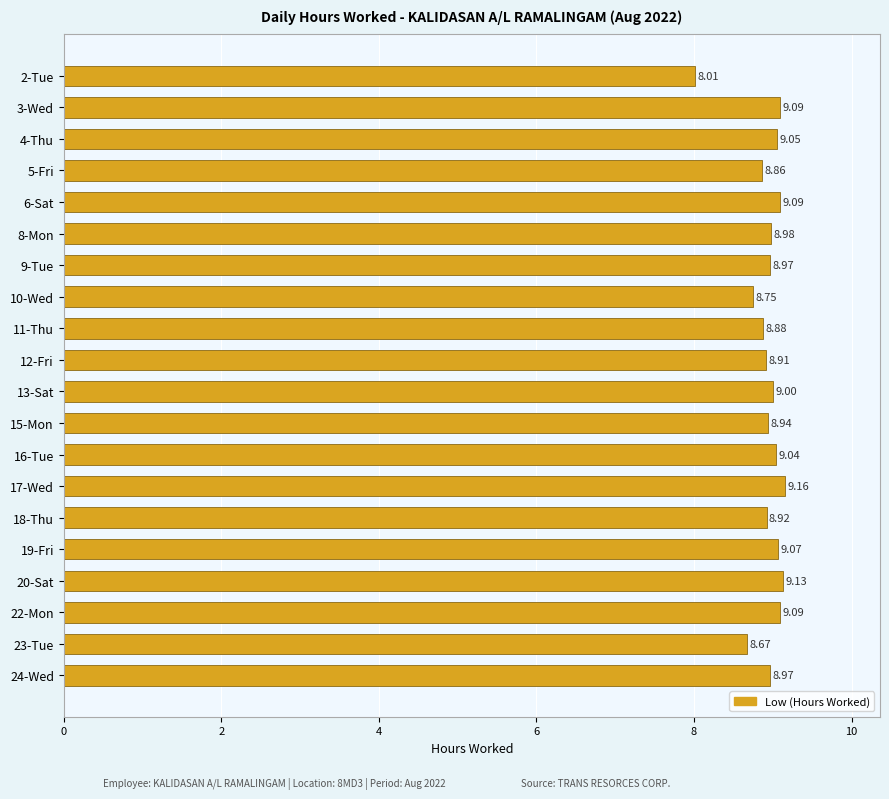

What is the maximum value shown in the chart?

9.2